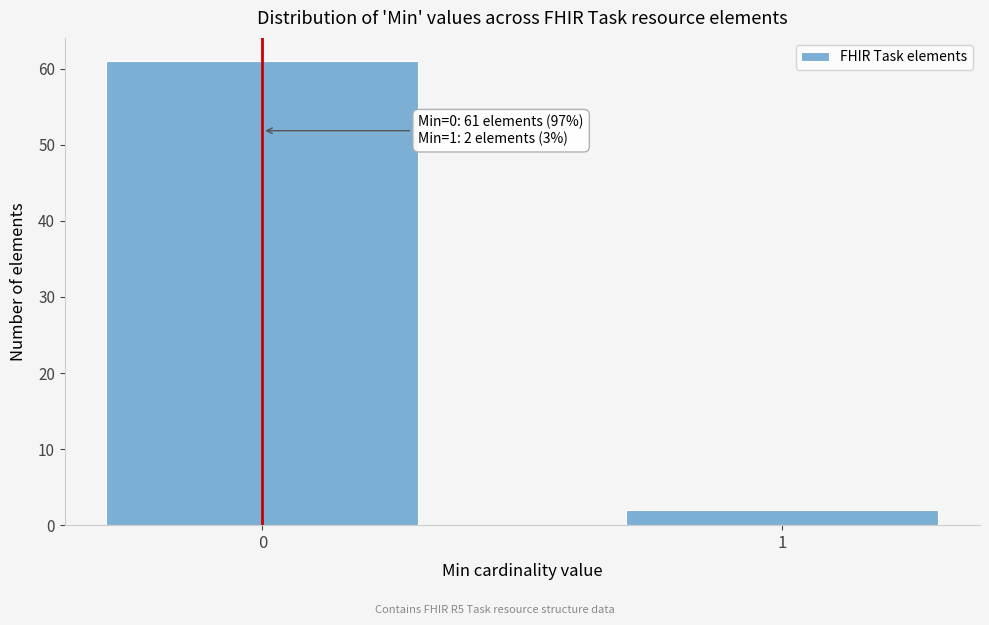

Reading right to left, transcribe all the data shown in this chart.

1=2	0=61